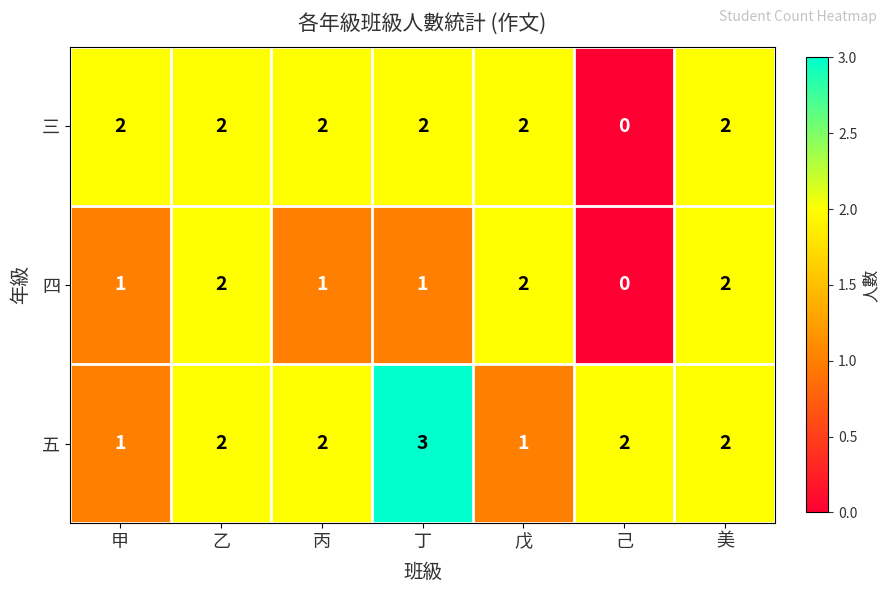

Between 甲 and 己, which series saw the biggest shift?

三